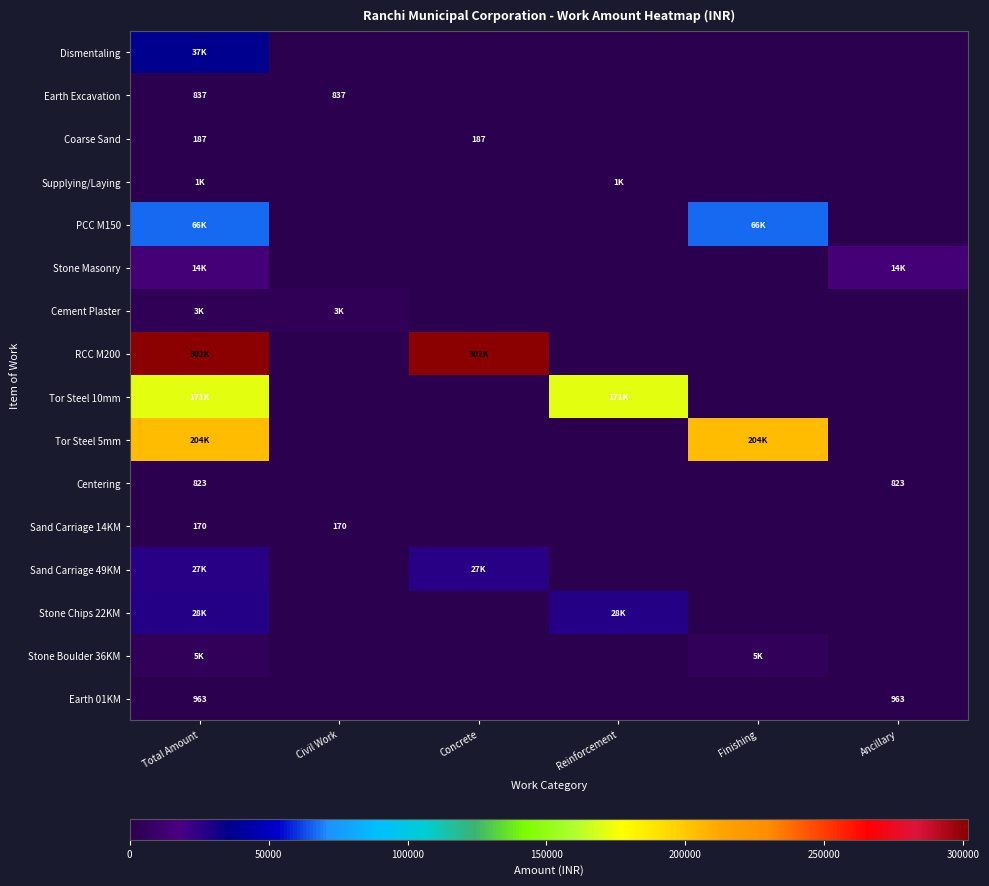

Count the number of data series in this chart.

16